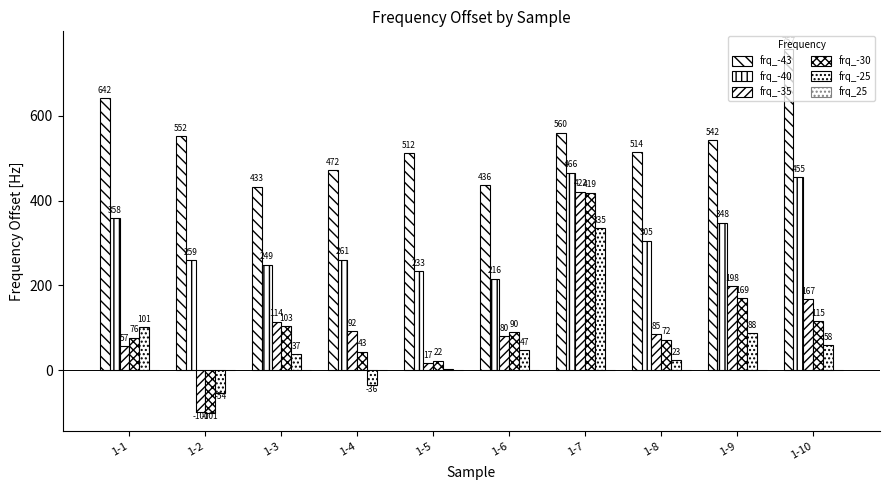

How many series are shown in this chart?

5